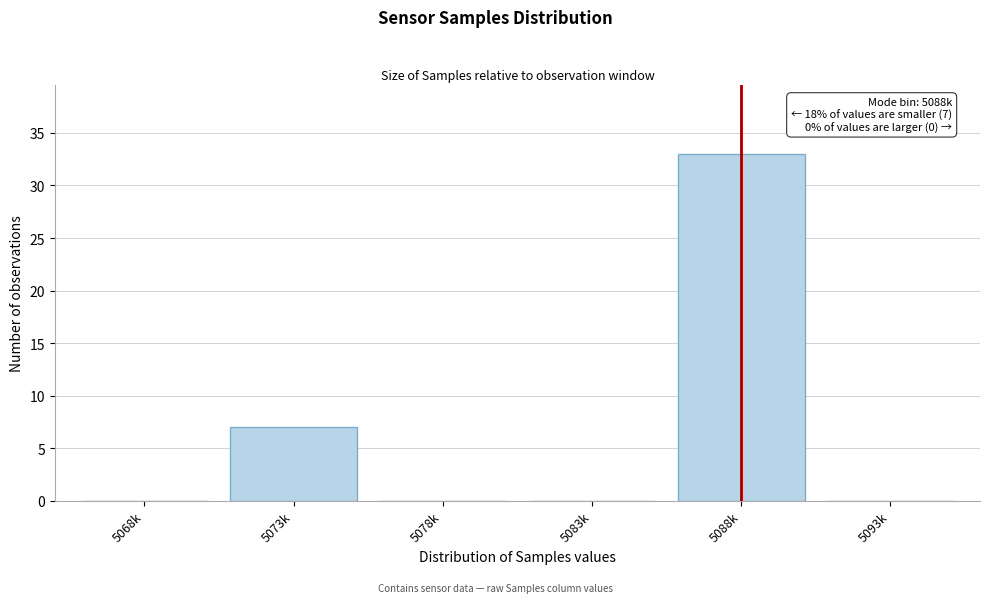

Reading right to left, extract all data points from this chart.

5093k=0	5088k=33	5083k=0	5078k=0	5073k=7	5068k=0